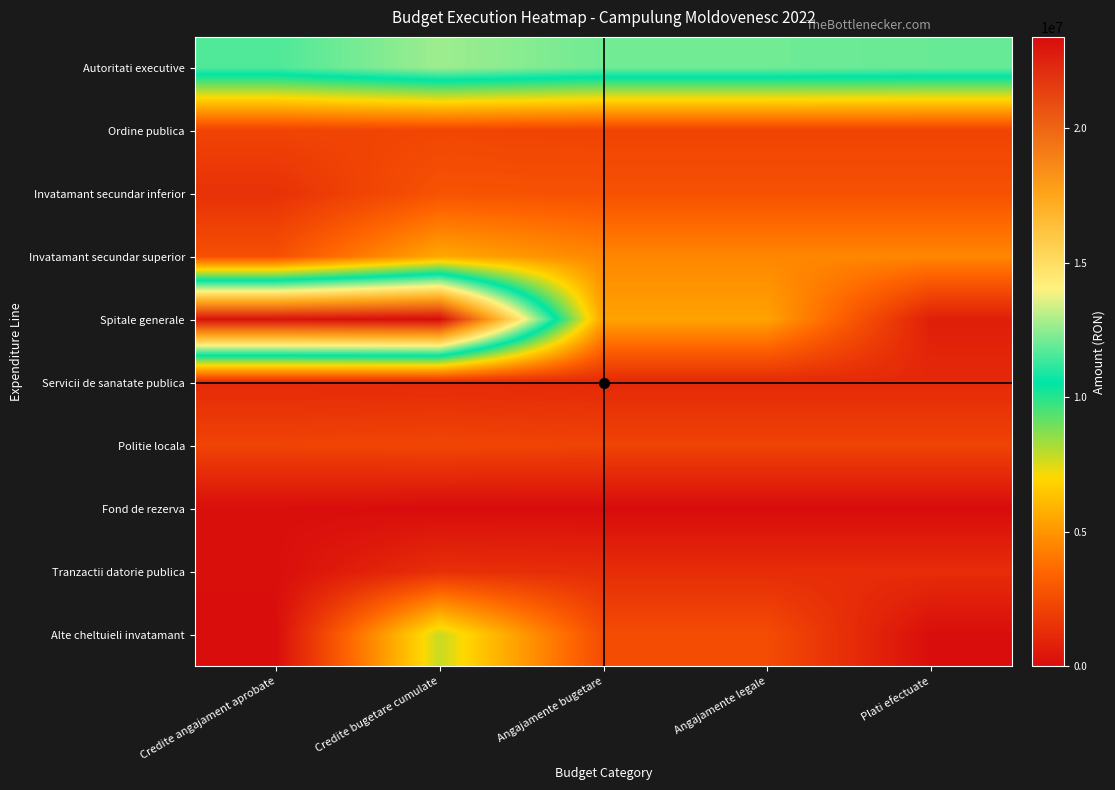

At which category is the sum across all series the highest?

Credite bugetare cumulate